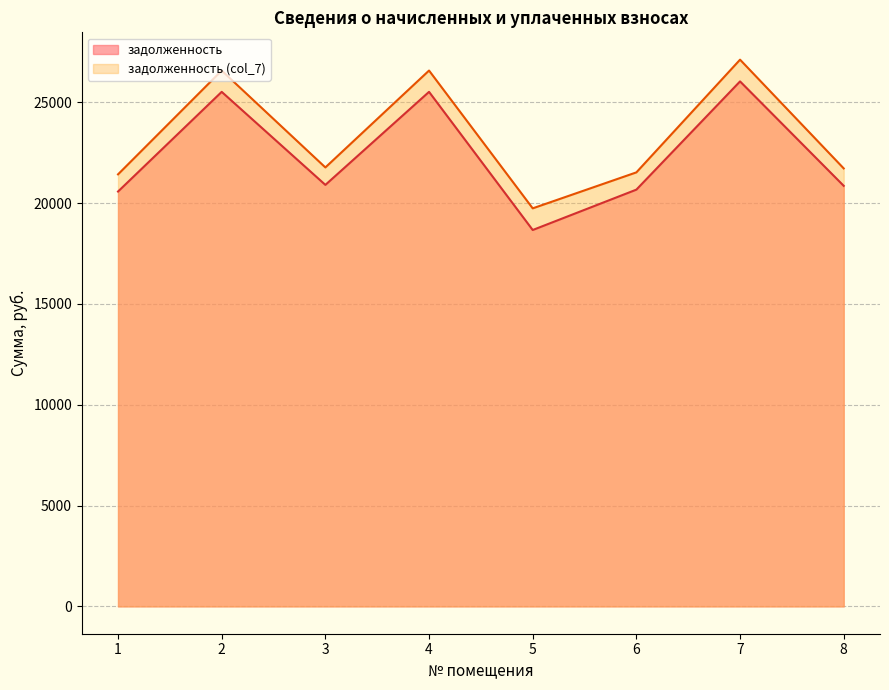

How many lines are shown in the chart?

2